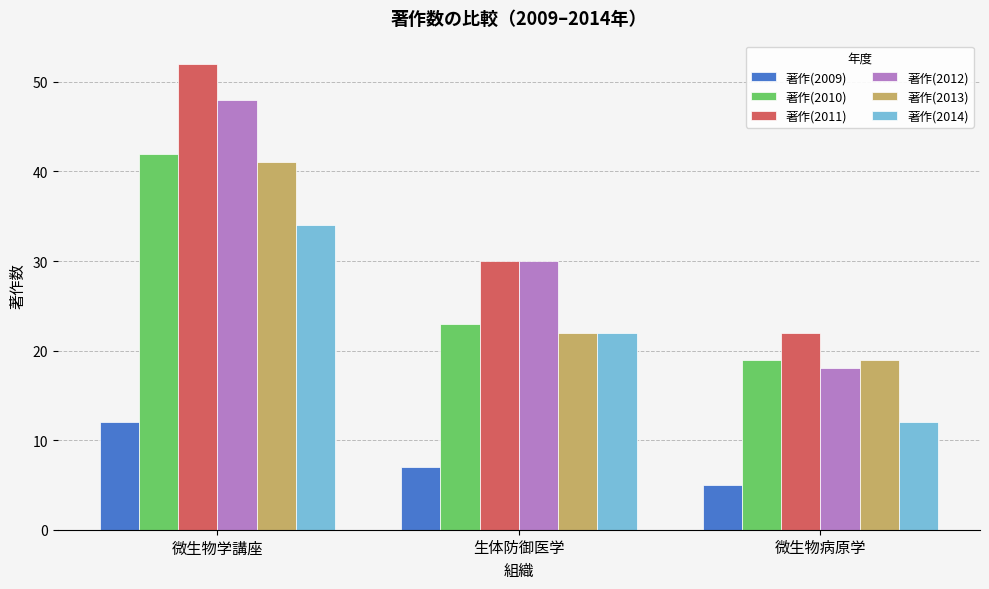

Rank the categories by 著作(2012) value from lowest to highest.

微生物病原学, 生体防御医学, 微生物学講座